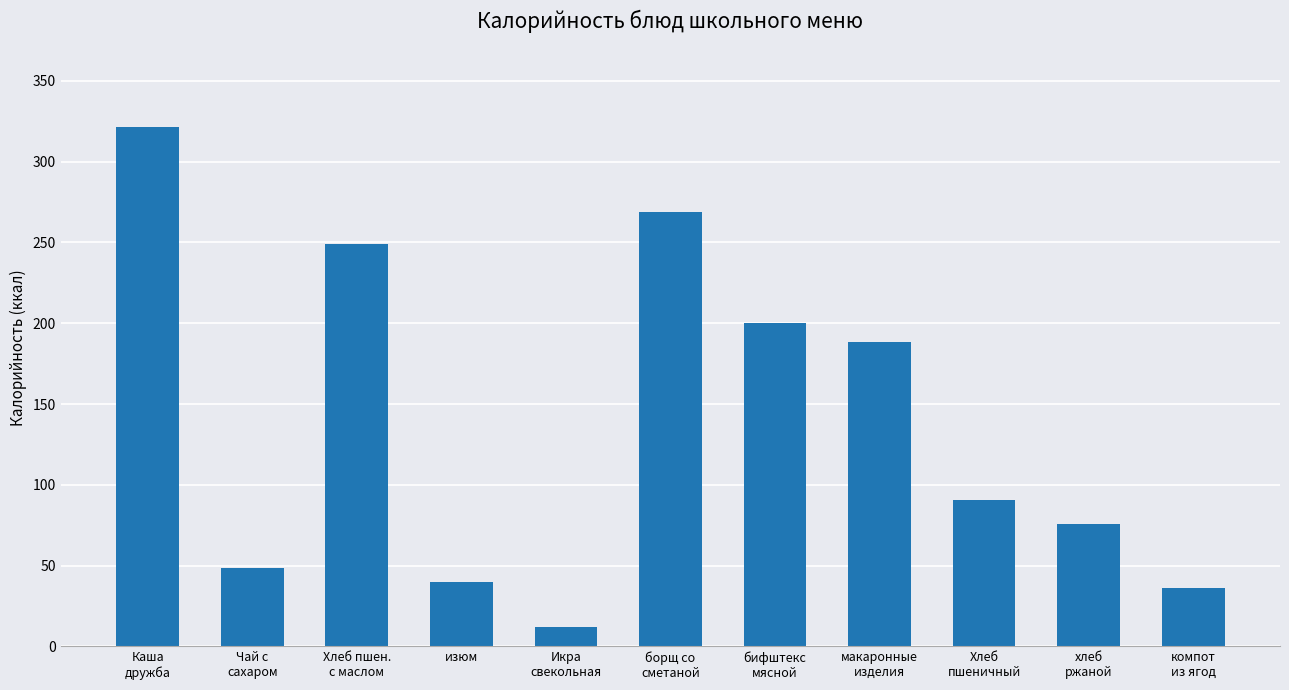

What is the minimum value shown in the chart?

12.0